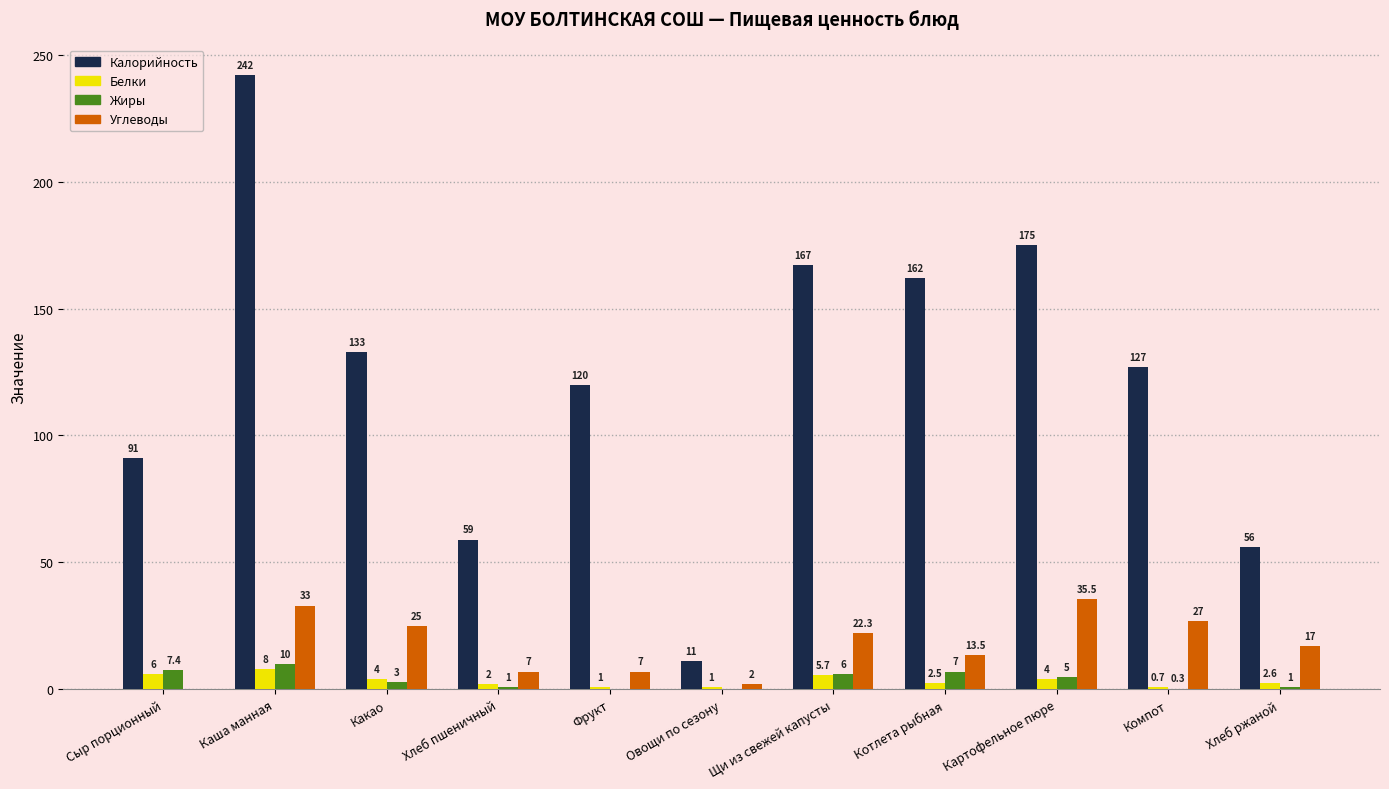

What value does the Калорийность series have at Каша манная?

242.0